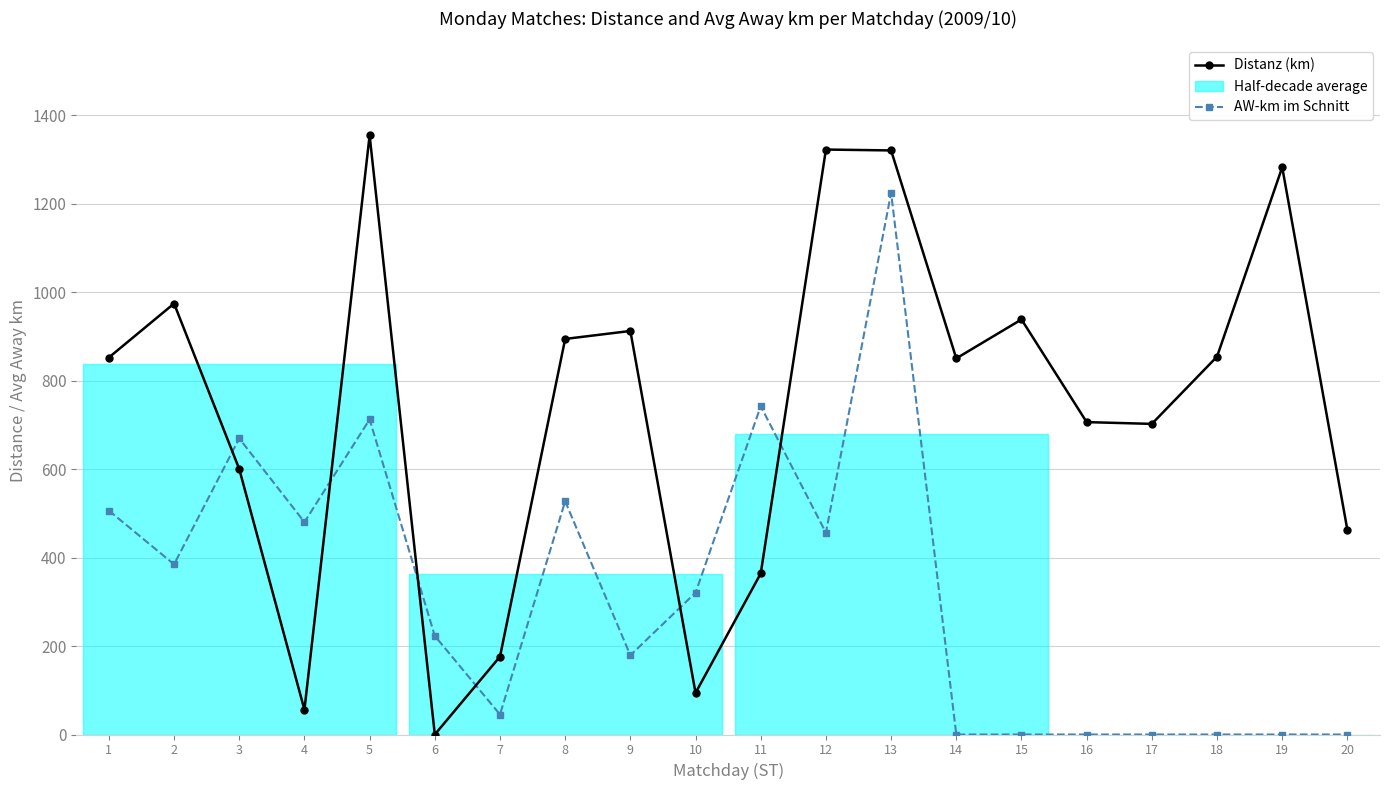

Rank the categories by AW-km im Schnitt value from lowest to highest.

14, 15, 16, 17, 18, 19, 20, 7, 9, 6, 10, 2, 12, 4, 1, 8, 3, 5, 11, 13